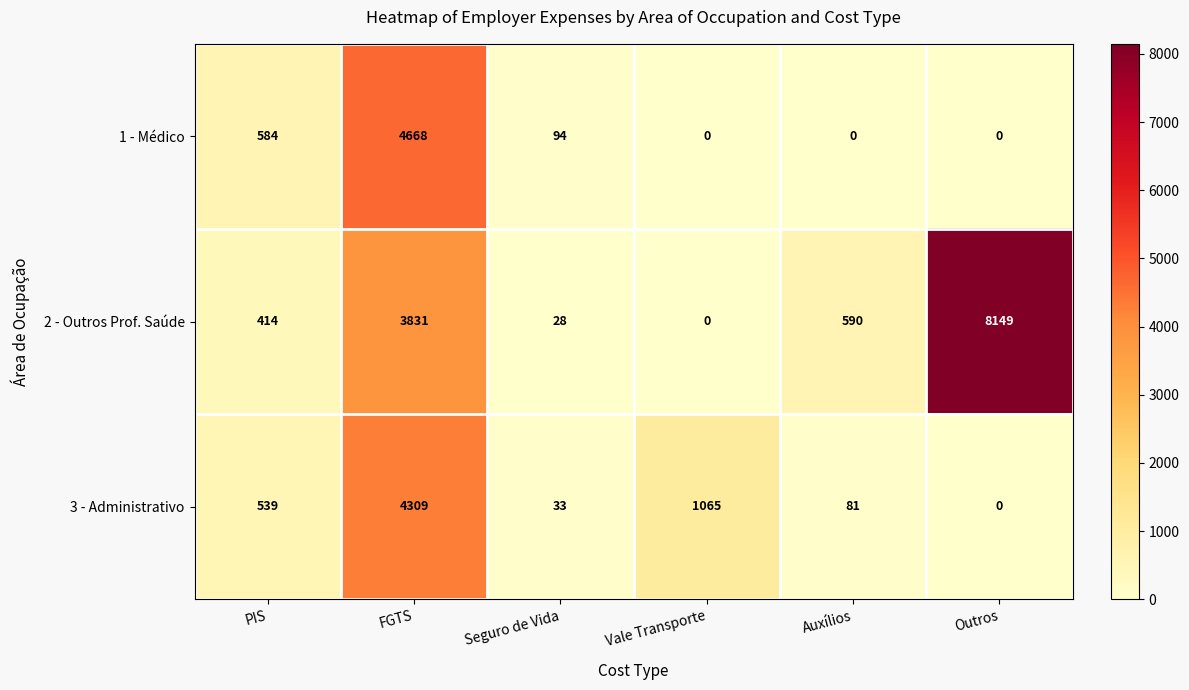

At which category is the sum across all series the highest?

FGTS